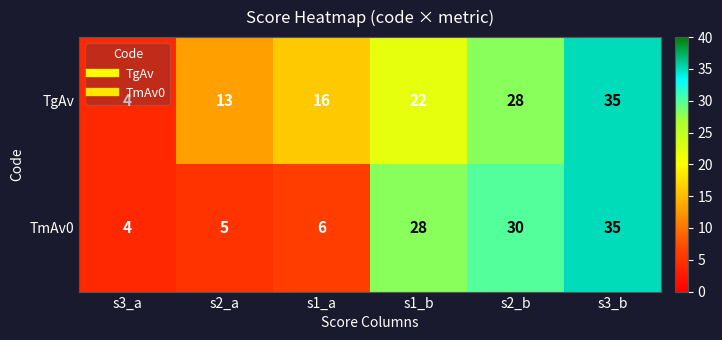

Where is TmAv0 nearest to the value 19?

s1_b